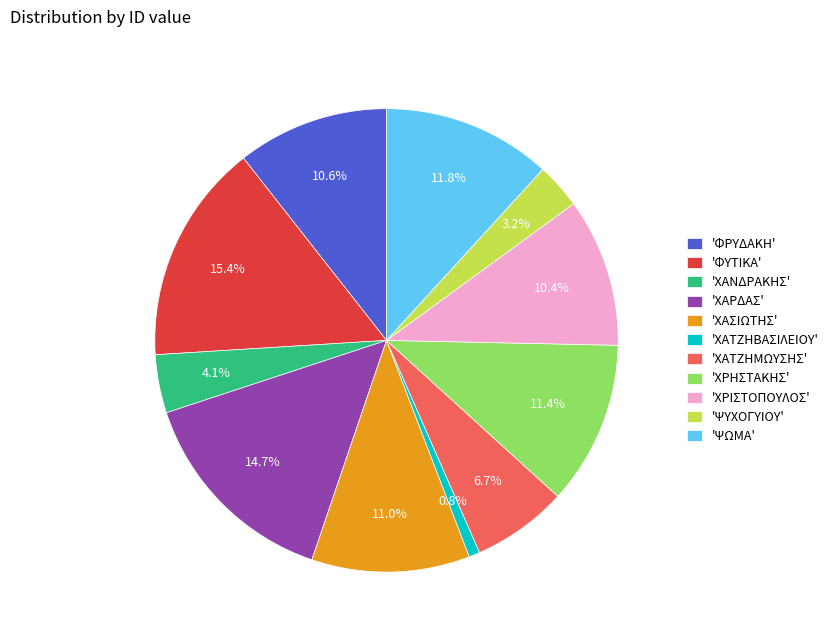

Does 'ΧΑΤΖΗΜΩΥΣΗΣ' account for over 50% of the chart?

No